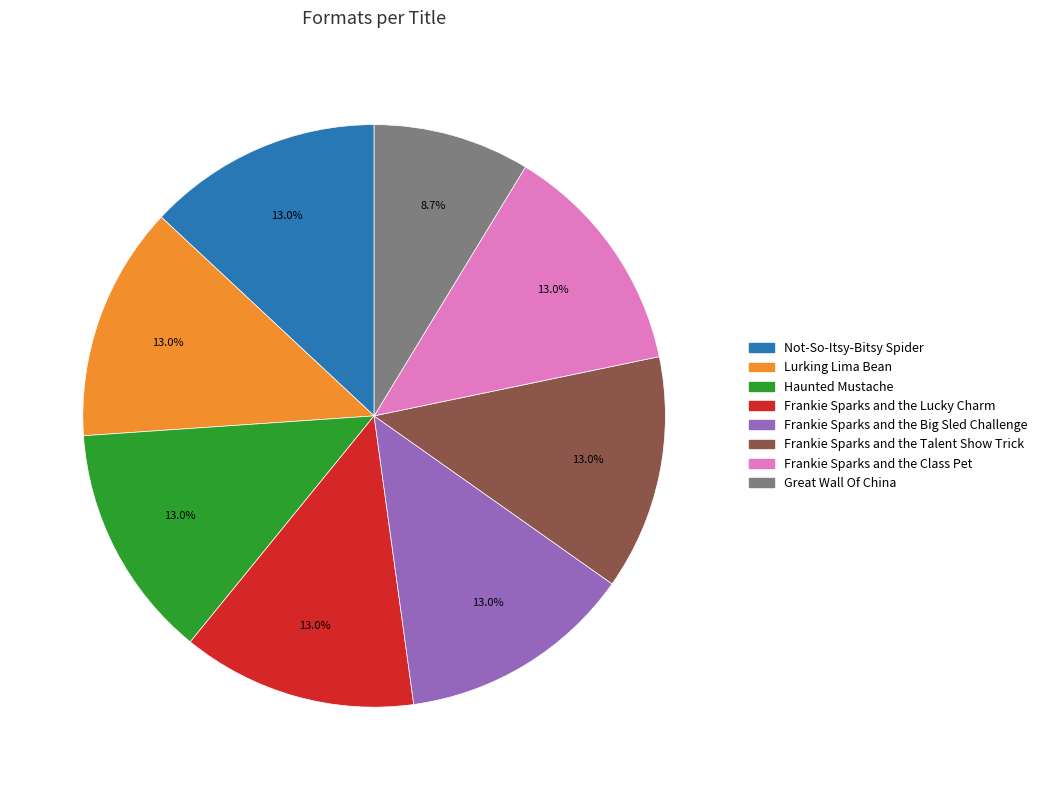

Count the number of slices in the pie.

8